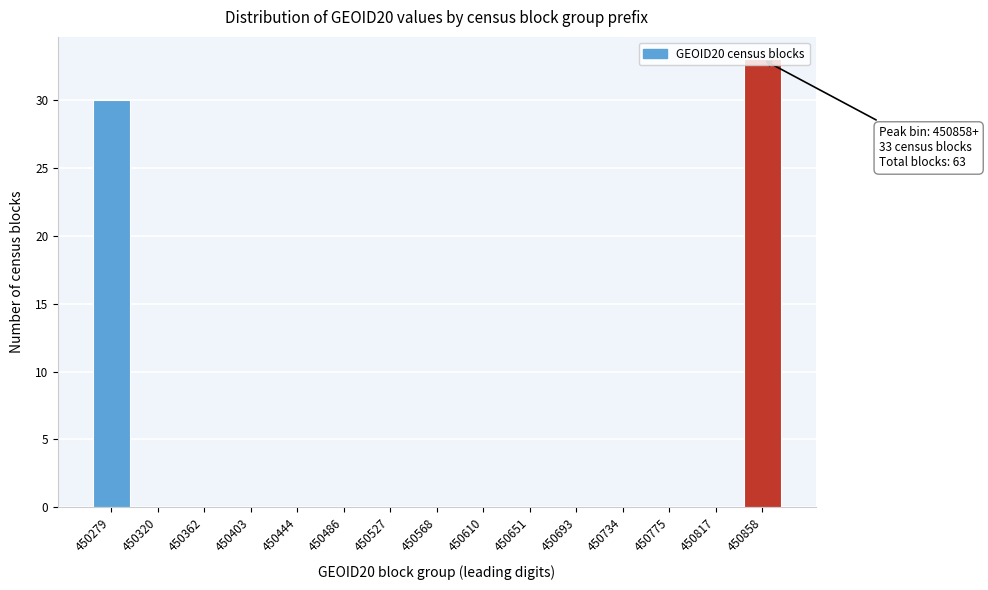

What is the sum of all values?

63